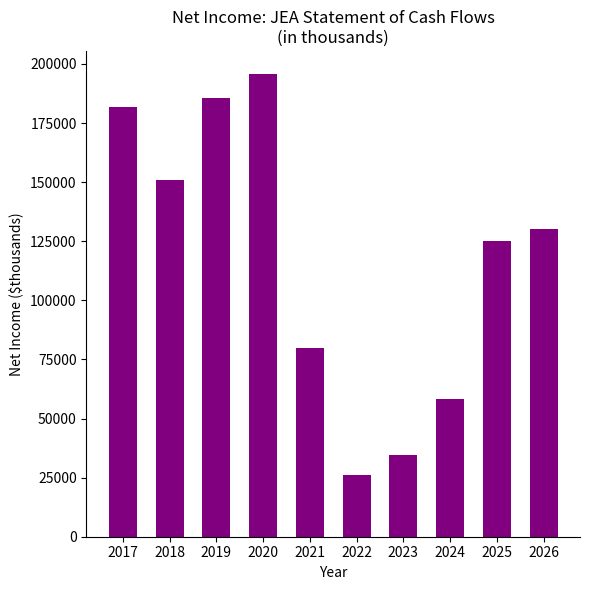

Reading left to right, extract all data points from this chart.

181920.2	150920.9	185593.4	195714.2	79901.7	25921.5	34629.5	58080.1	125200.0	130185.0